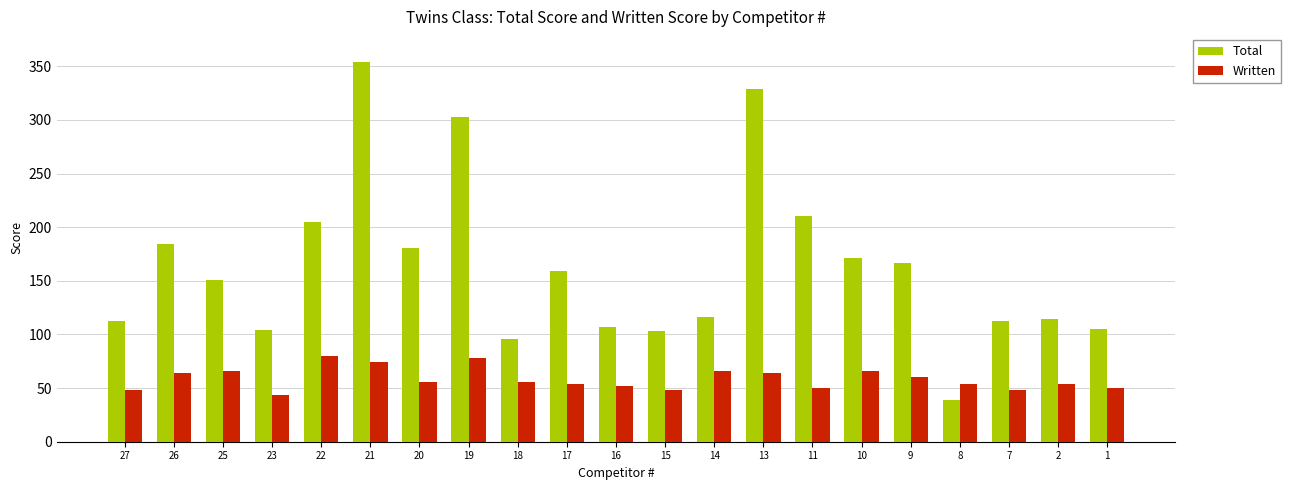

Is the value of Total at 1 greater than the value of Written at 16?

Yes